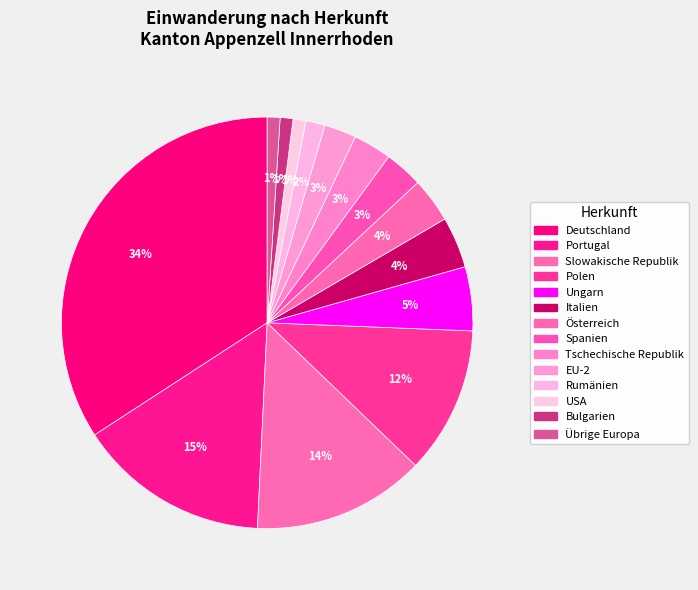

How many slices are in this pie chart?

14